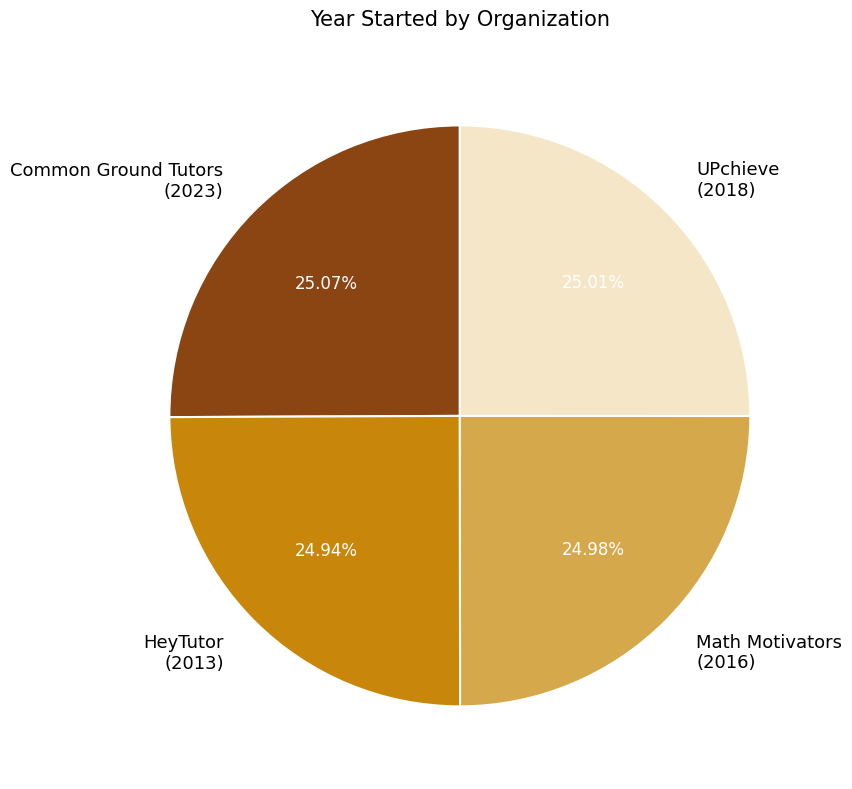

Is it true that HeyTutor is 25% of the pie?

True